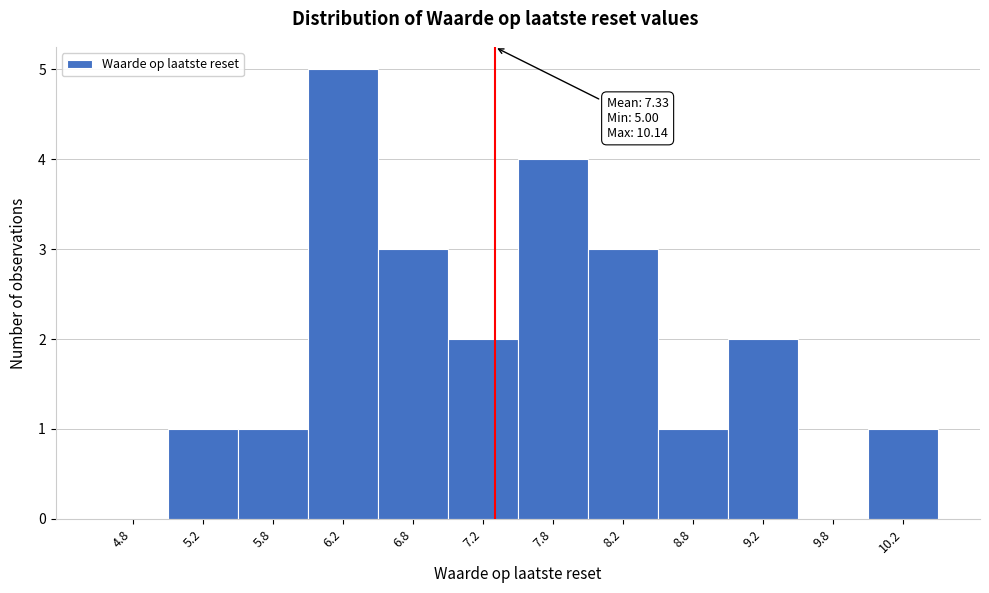

Which range on the x-axis has the tallest bar?

6.0 to 6.5